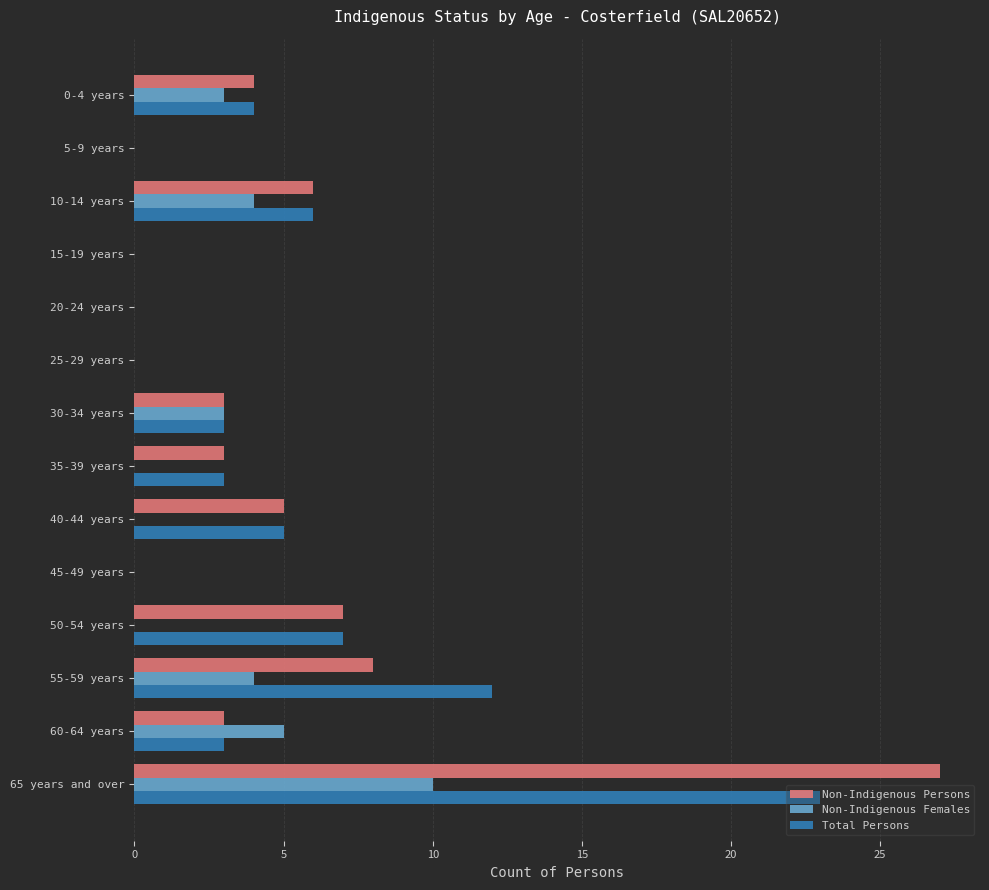

At which label is Total Persons closest to 11?

55-59 years